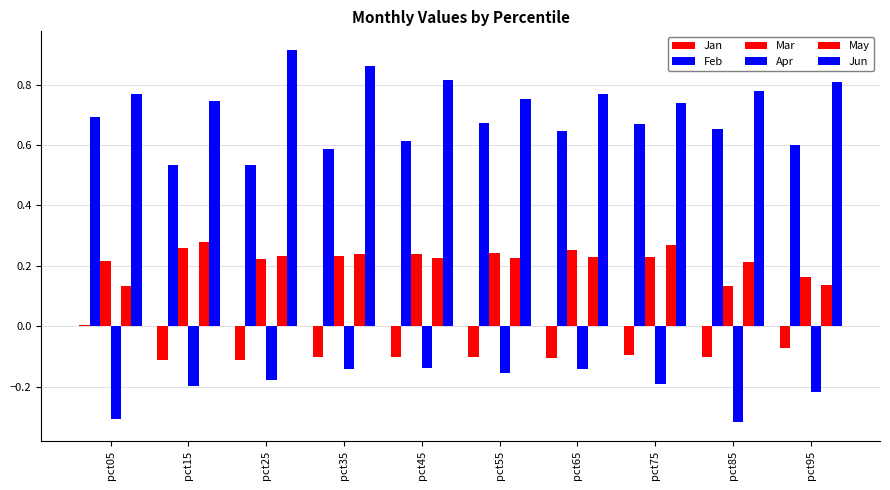

How many groups of bars are there?

10